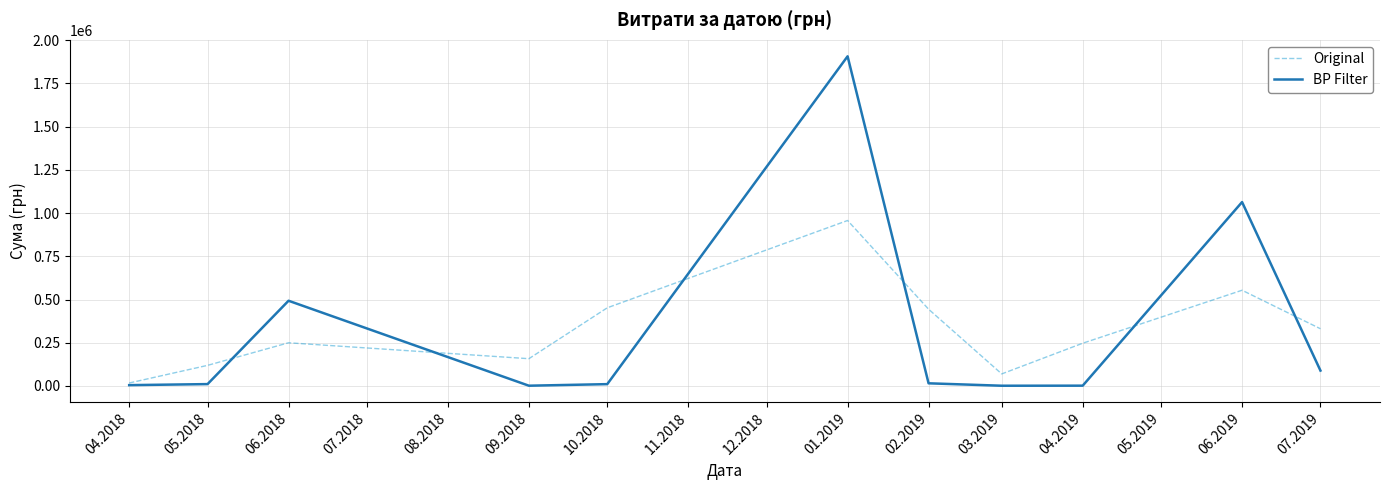

Which series has the widest spread of values?

BP Filter